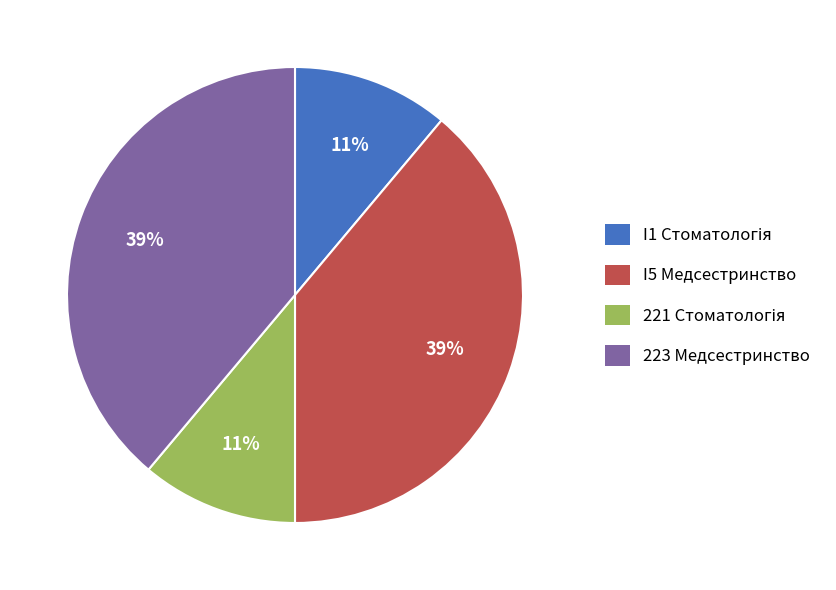

To the nearest percent, what percentage of the pie is 223 Медсестринство?

39%